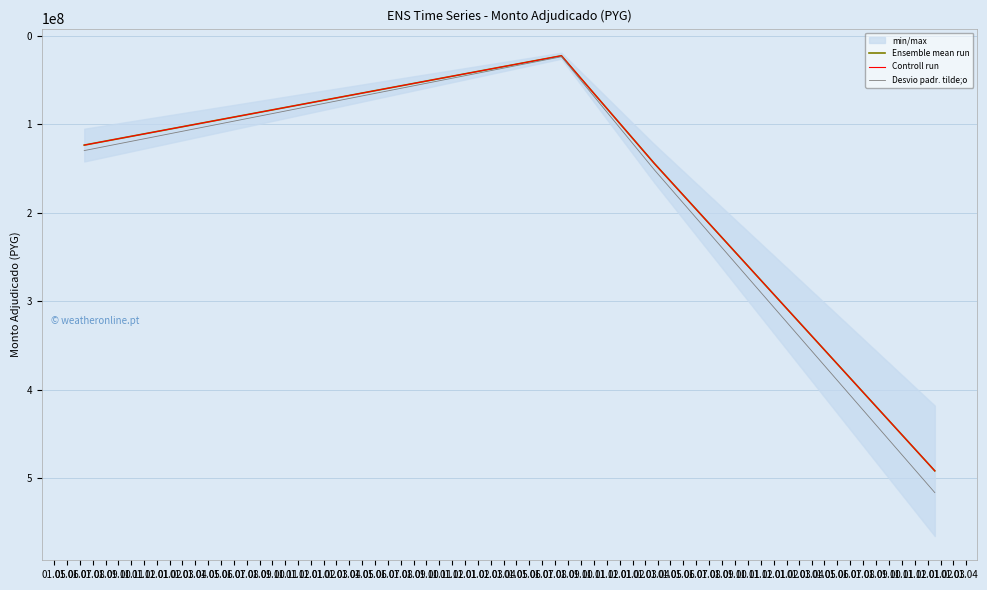

What is the difference between the second highest and minimum values in the Controll run series?

121600000